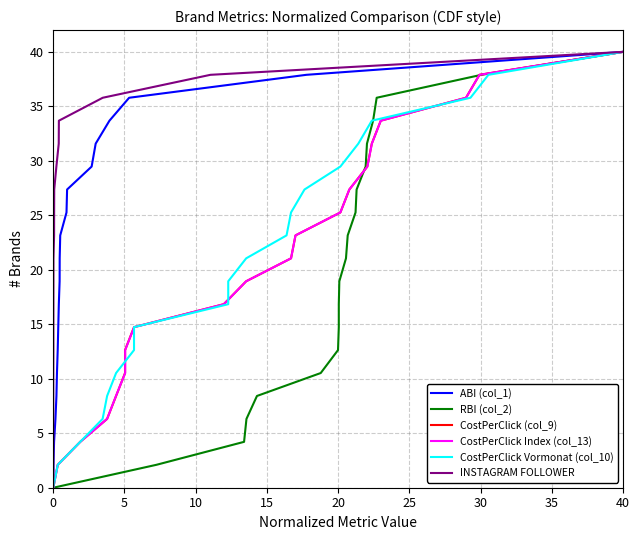

How many series are shown in this chart?

6